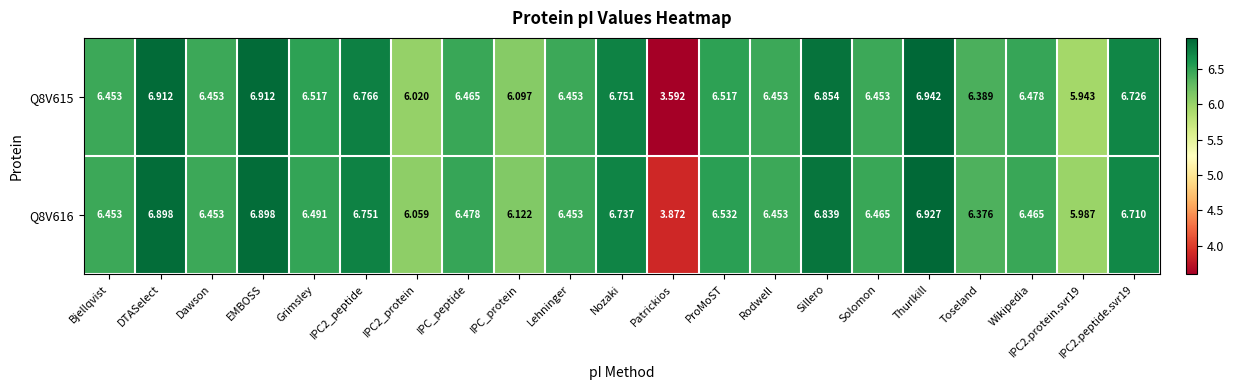

At which category is the sum across all series the highest?

Thurlkill